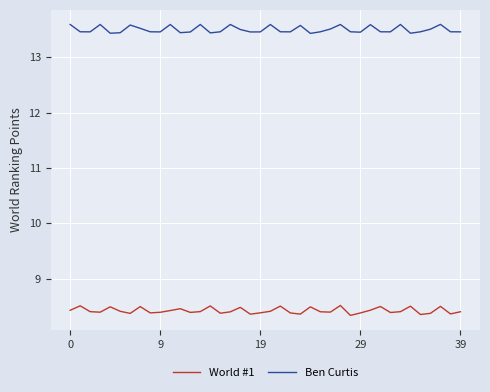

List the series in order of their overall mean, lowest first.

World #1, Ben Curtis